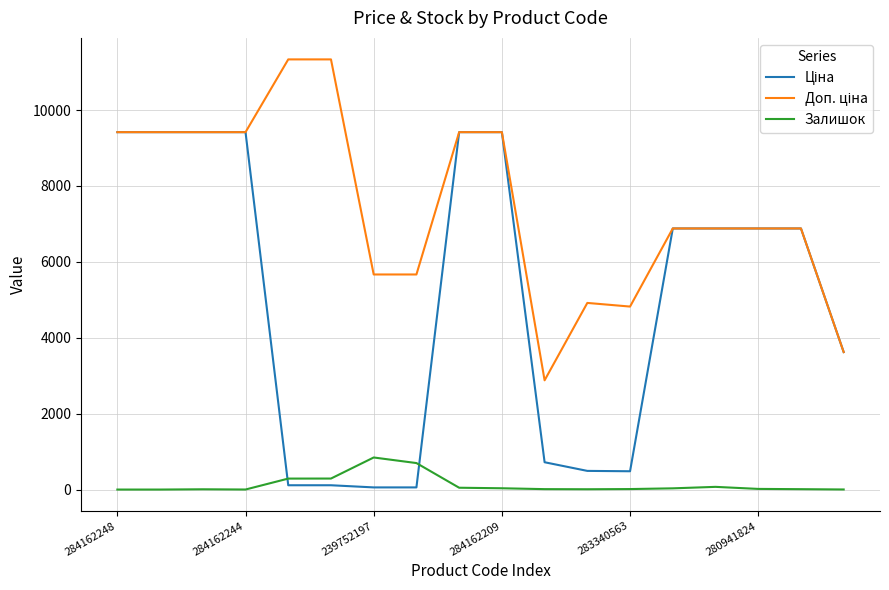

What is the greatest value displayed?

11334.0